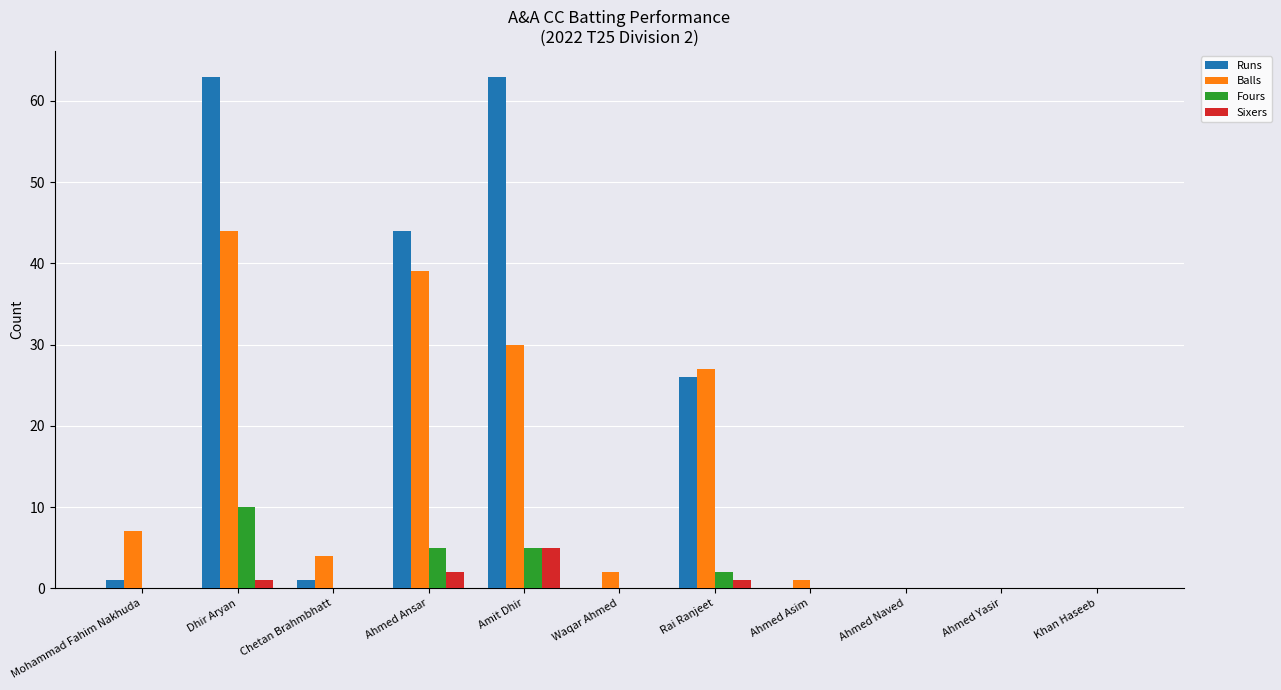

Which series has the widest spread of values?

Runs